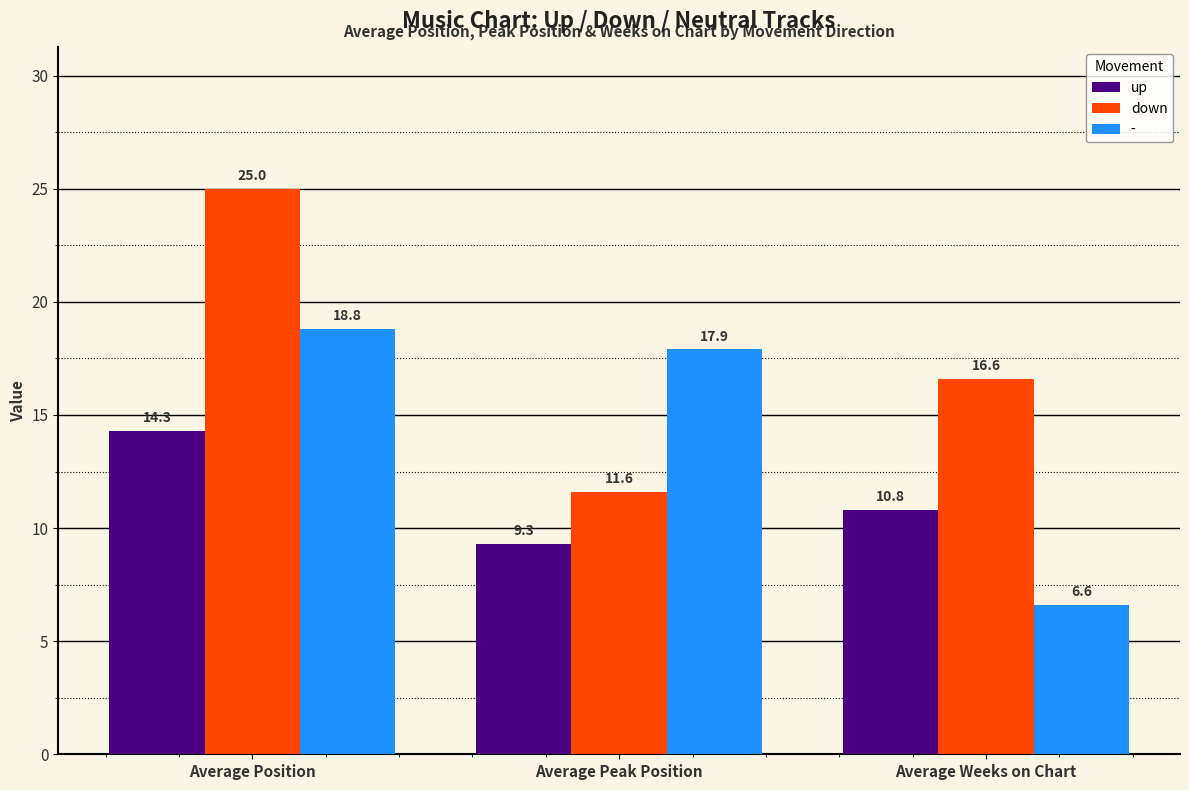

Is it true that down equals 44.0 at Average Position?

False